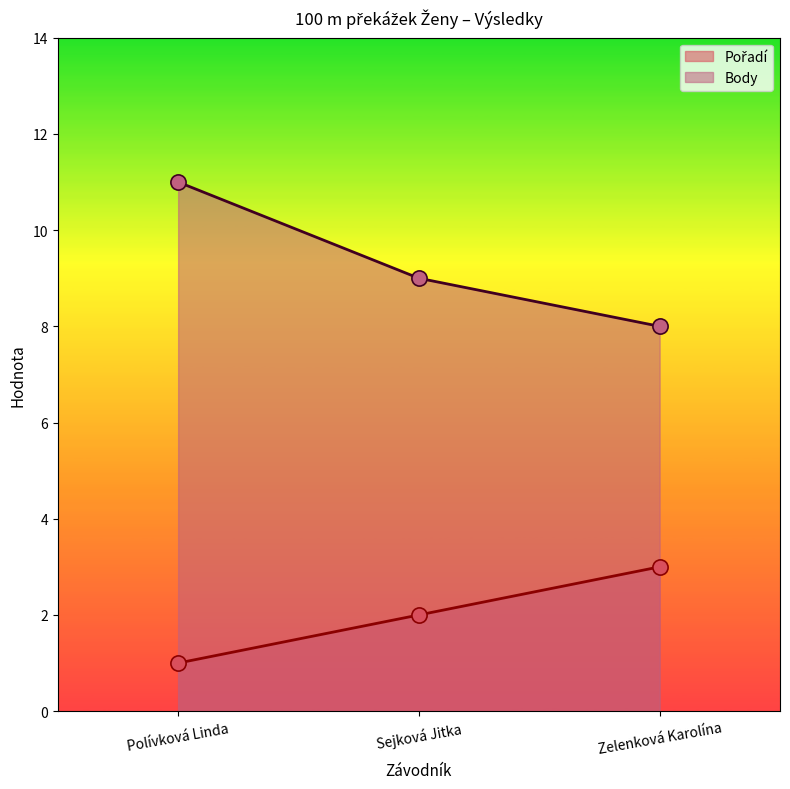

Which series has the widest spread of Y values?

Body